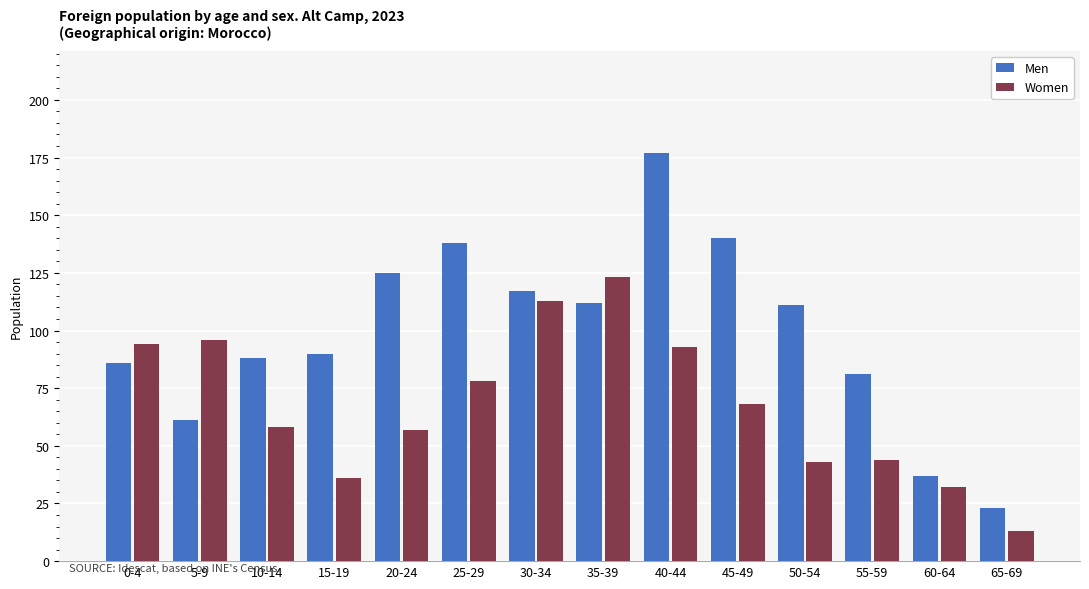

What is the average value of the Men series?

99